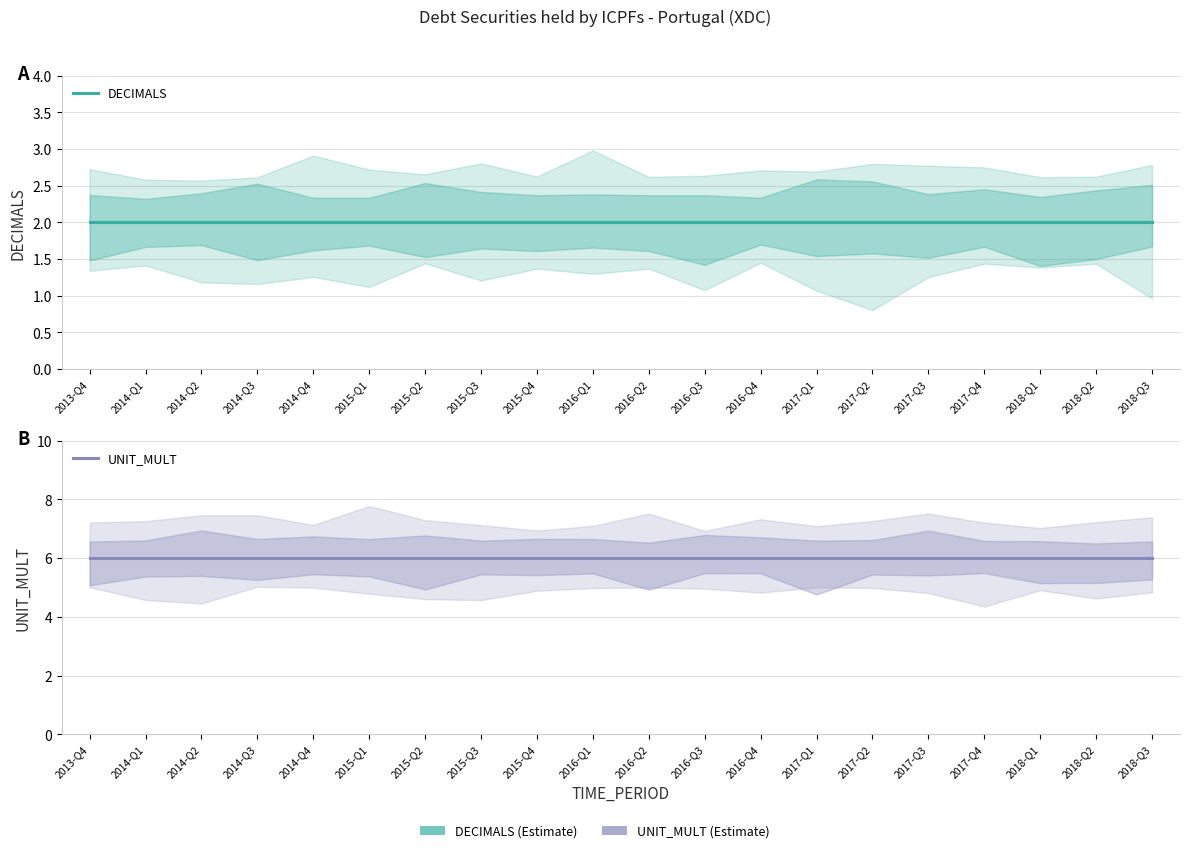

At how many categories does at least one series exceed 2?

20